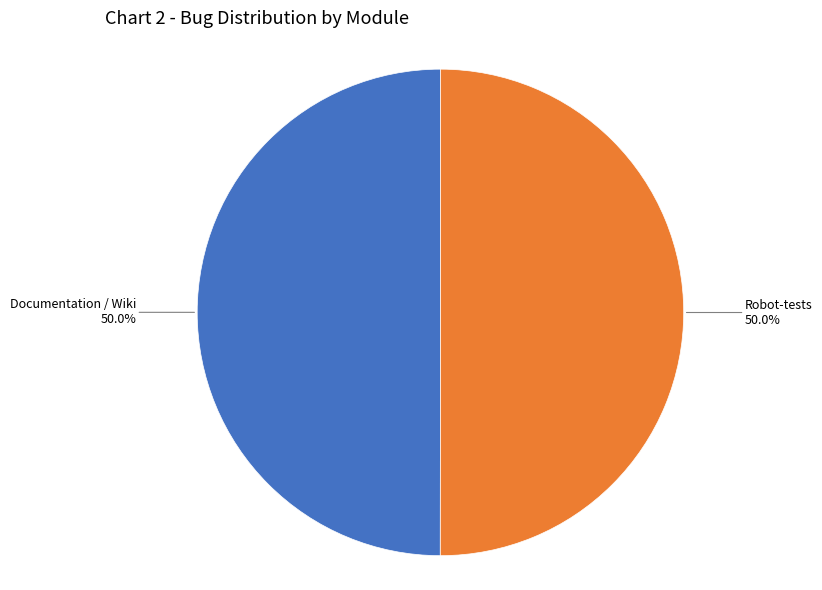

Rank the categories by value from lowest to highest.

Documentation / Wiki, Robot-tests